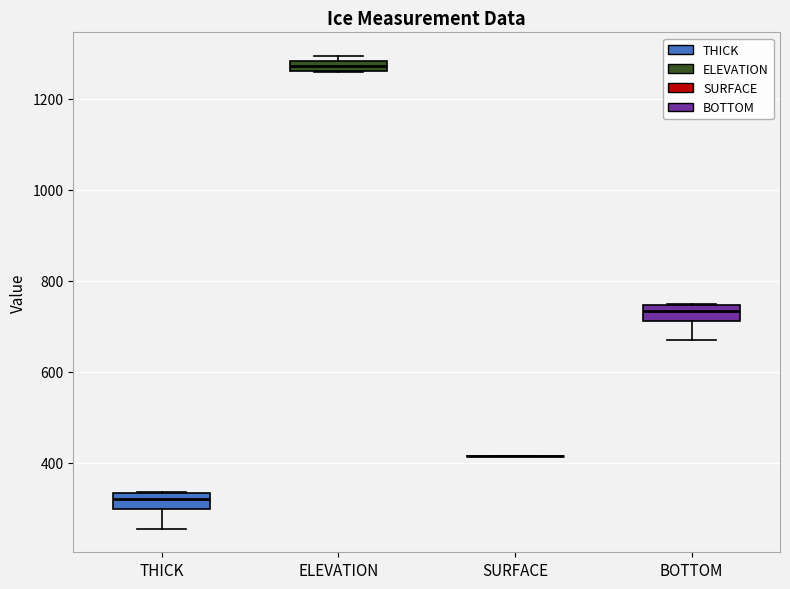

Where is the lower edge of the box for THICK on the y-axis? The values are not printed on the chart, so give them approximately, as read against the axis.

300